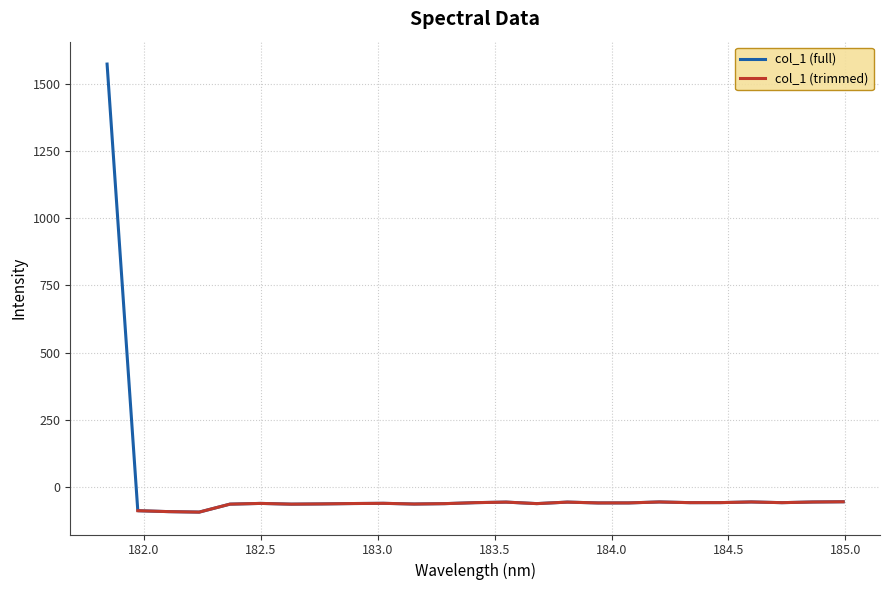

What value does the data have at 182.8925964608?

-60.0